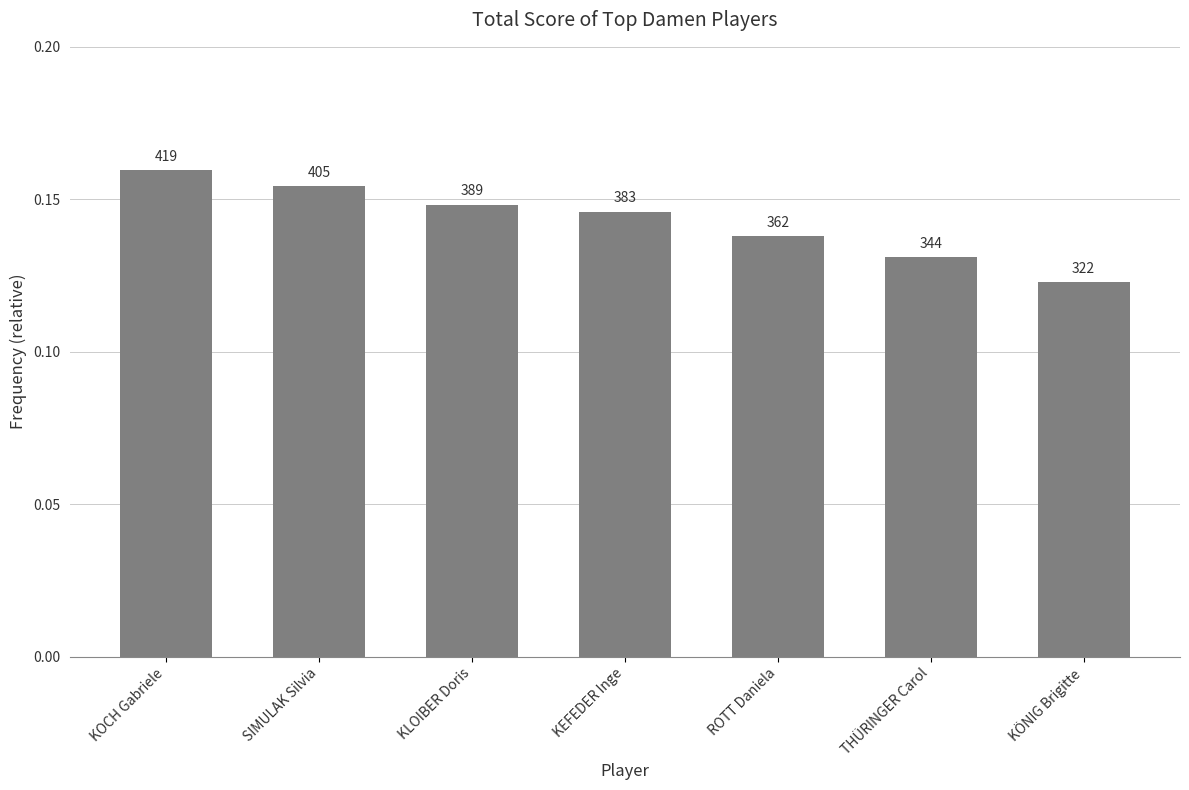

Reading left to right, extract all data points from this chart.

0.2	0.2	0.1	0.1	0.1	0.1	0.1